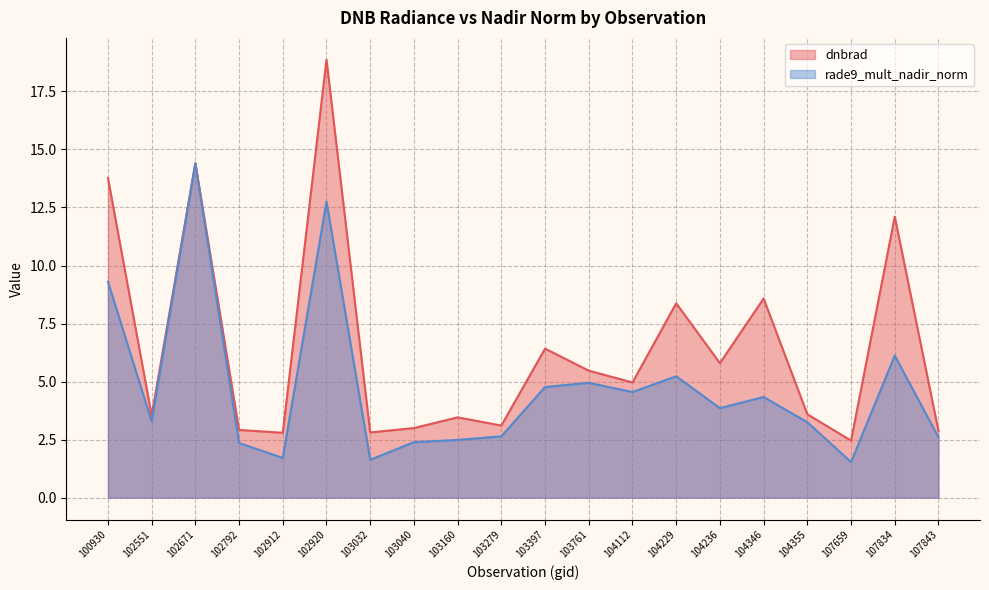

What is the minimum value shown in the chart?

1.5